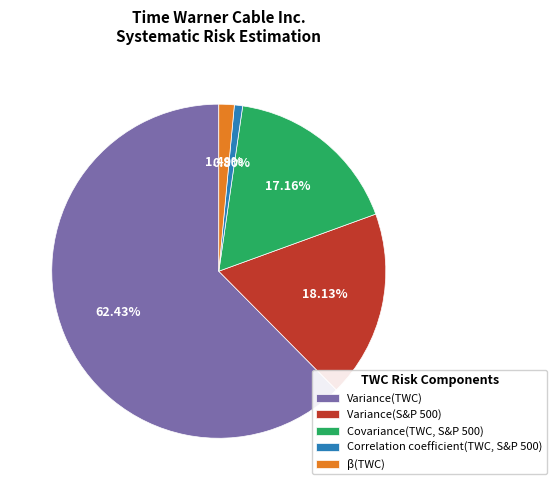

How many slices are in this pie chart?

5